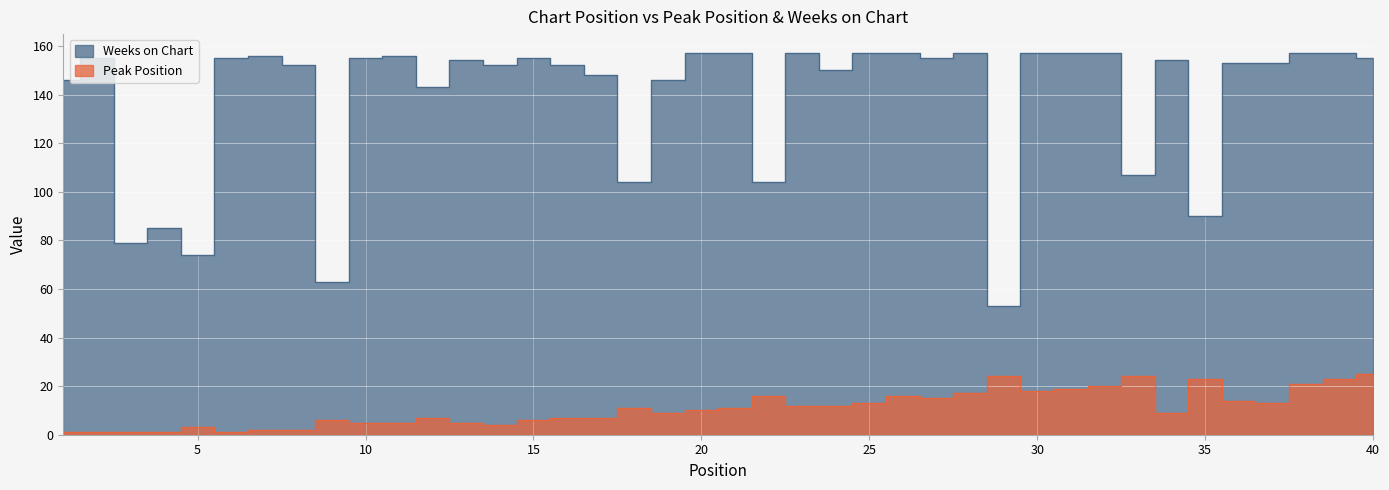

The value of Weeks on Chart at 20 is 245. True or false?

False